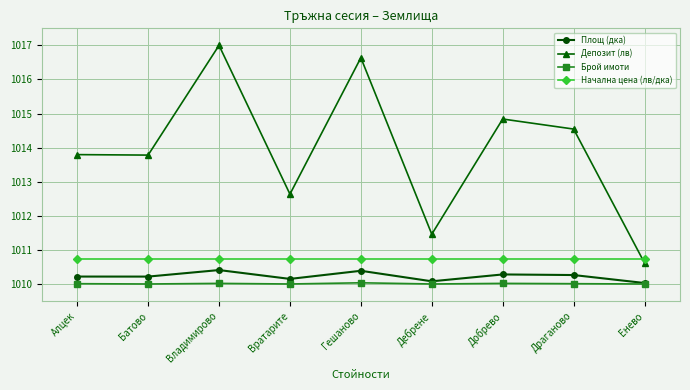

Is this an area chart (filled region under the line)?

No